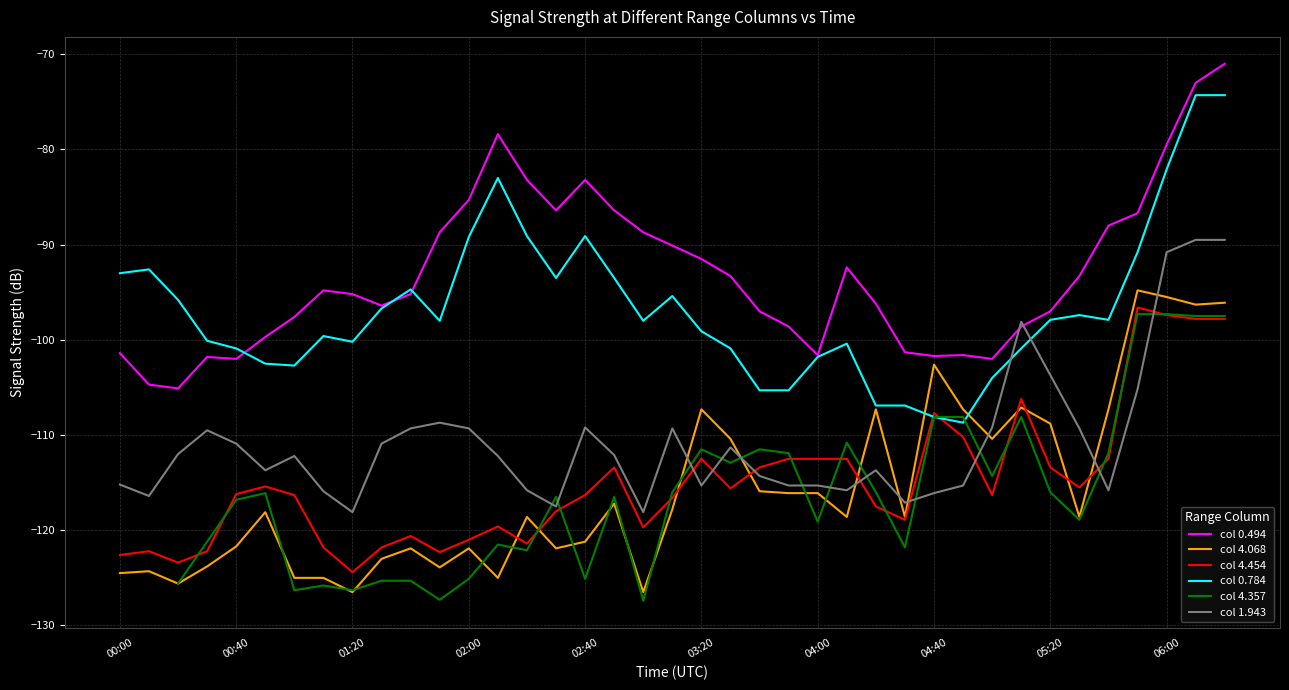

The 4.068 series shows -54.5 at 02:40. True or false?

False